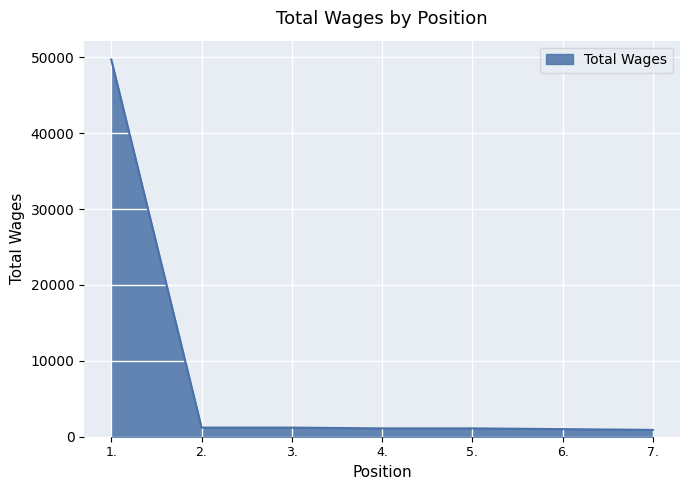

What is the difference between the second highest and minimum values?

300